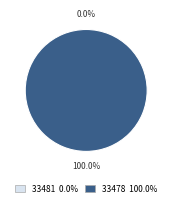

What percentage do 33478 and 33481 together represent?

100.0%